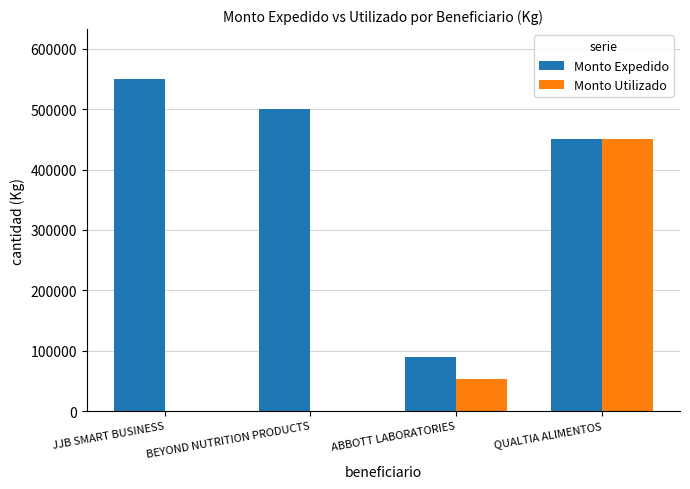

What is the maximum value shown in the chart?

550000.0